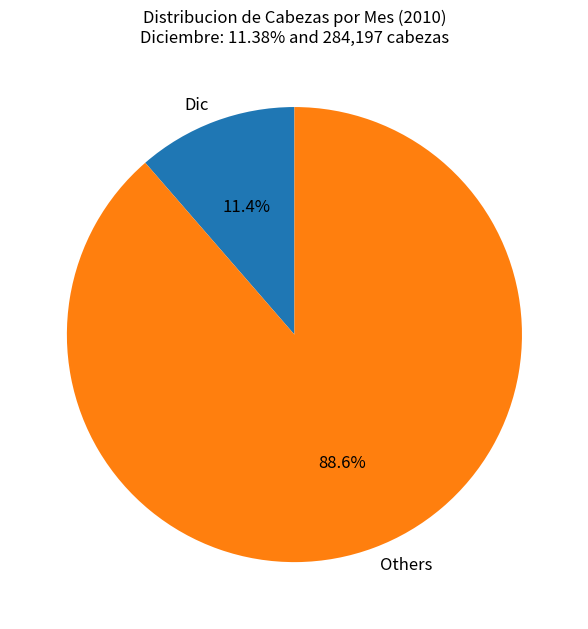

Which category has the smallest portion of the pie?

Dic